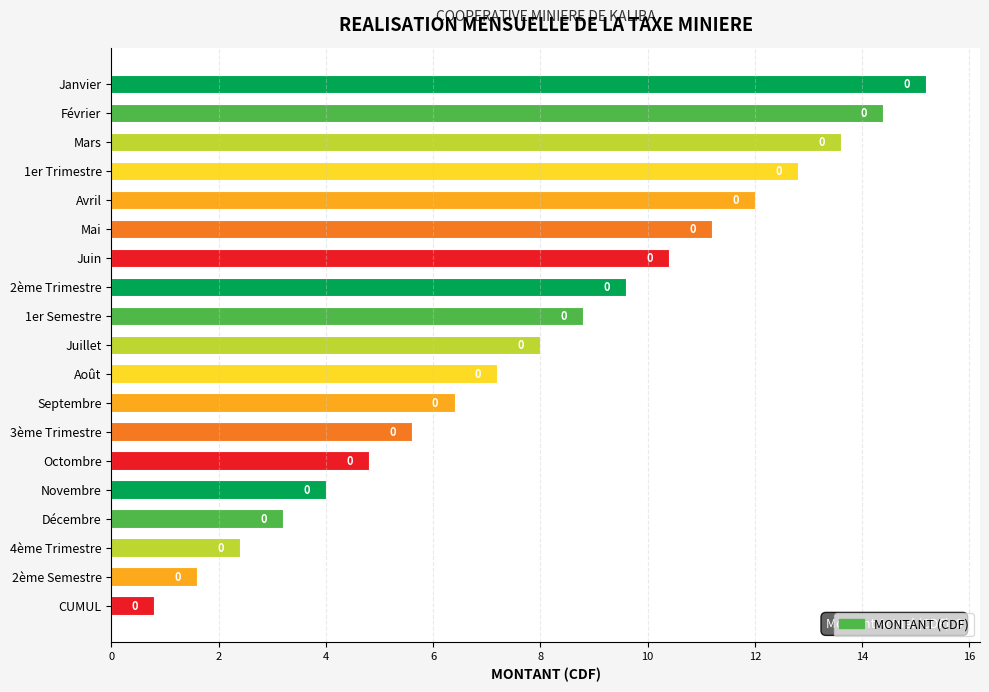

Does the chart contain any negative values?

No